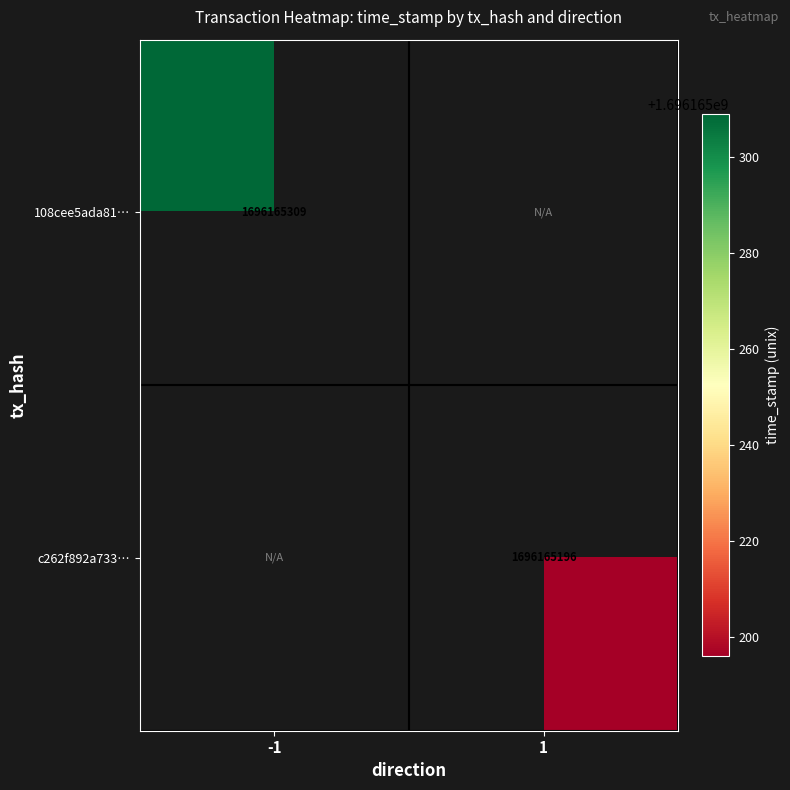

Which category has the highest value in the 108cee5ada81ee2293a6f0a730a1d8d693ab60c series?

-1